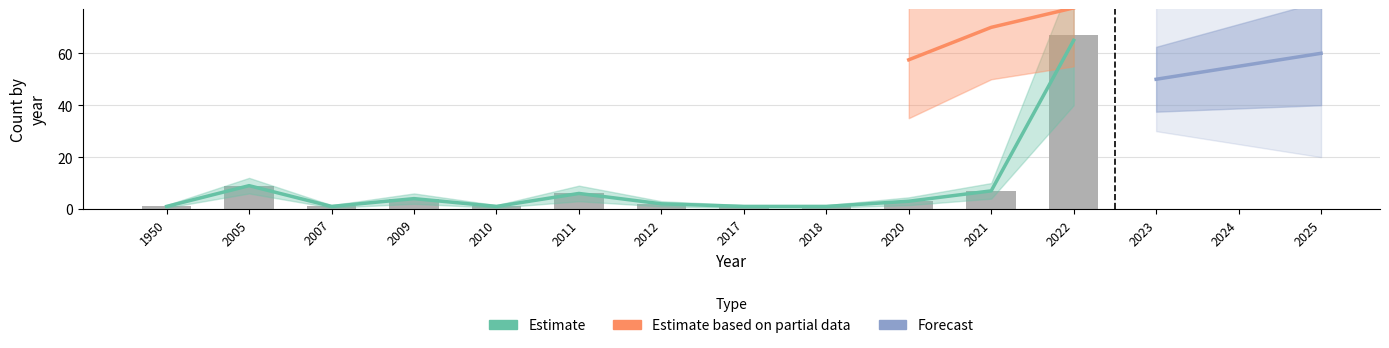

Reading left to right, transcribe all the data shown in this chart.

1	9	1	4	1	6	2	1	1	3	7	67